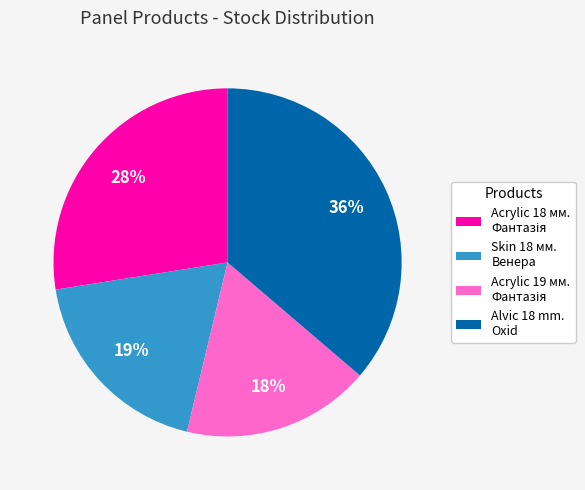

True or false: Alvic 18 mm. Oxid accounts for 36% of the total.

True